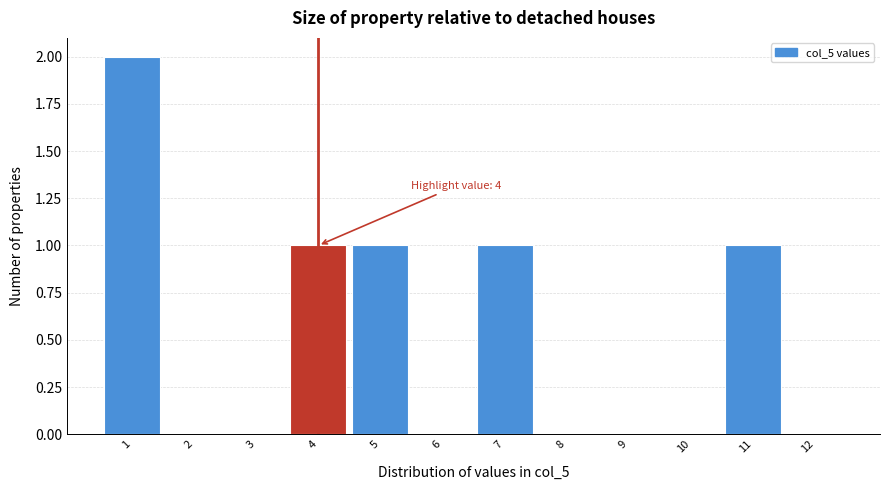

Over which range of the x-axis is the bar tallest?

0.5 to 1.5